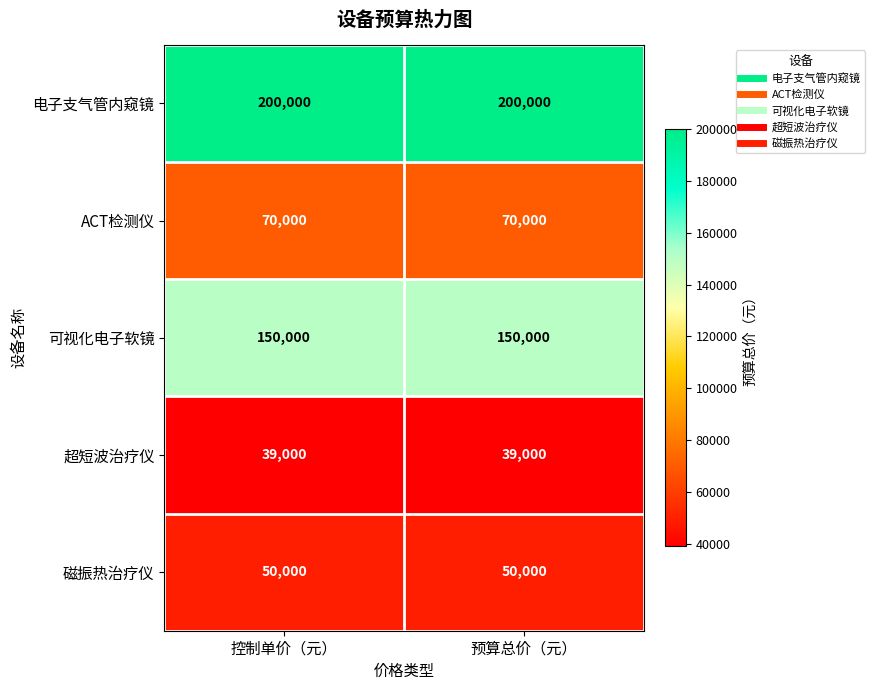

Rank the series at 控制单价（元） from highest to lowest value.

电子支气管内窥镜, 可视化电子软镜, ACT检测仪, 磁振热治疗仪, 超短波治疗仪